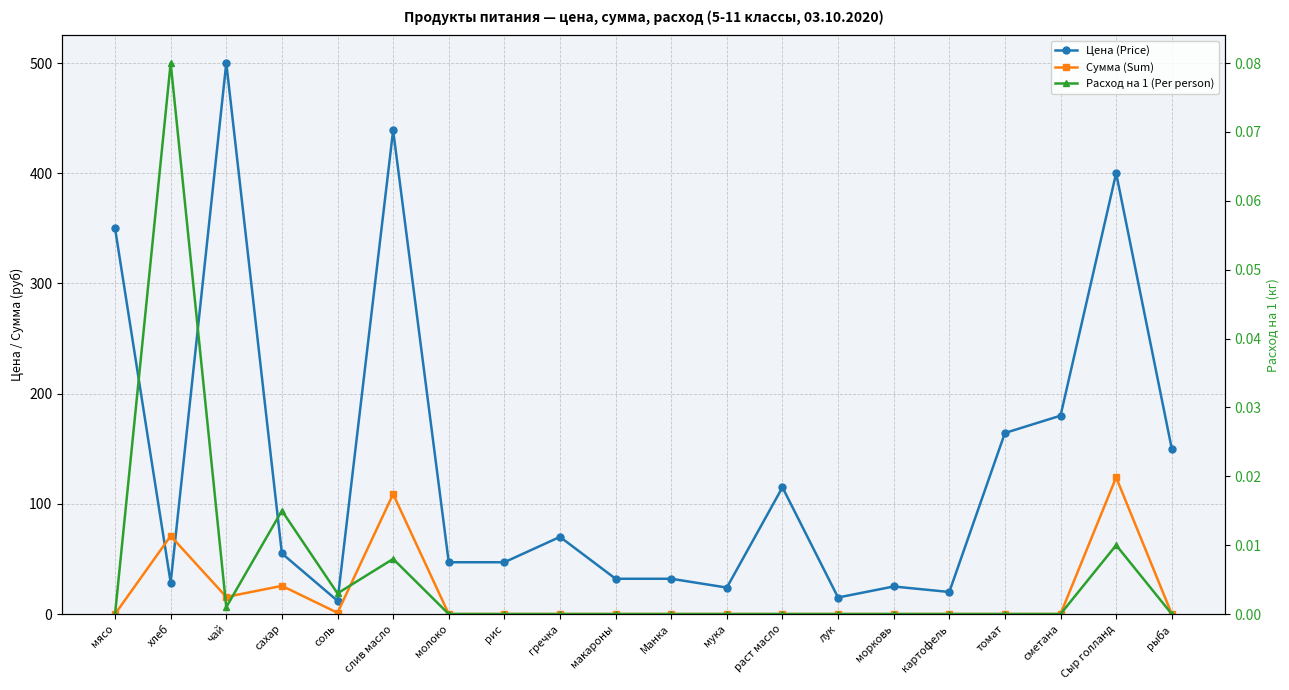

At how many categories does at least one series exceed 53?

11